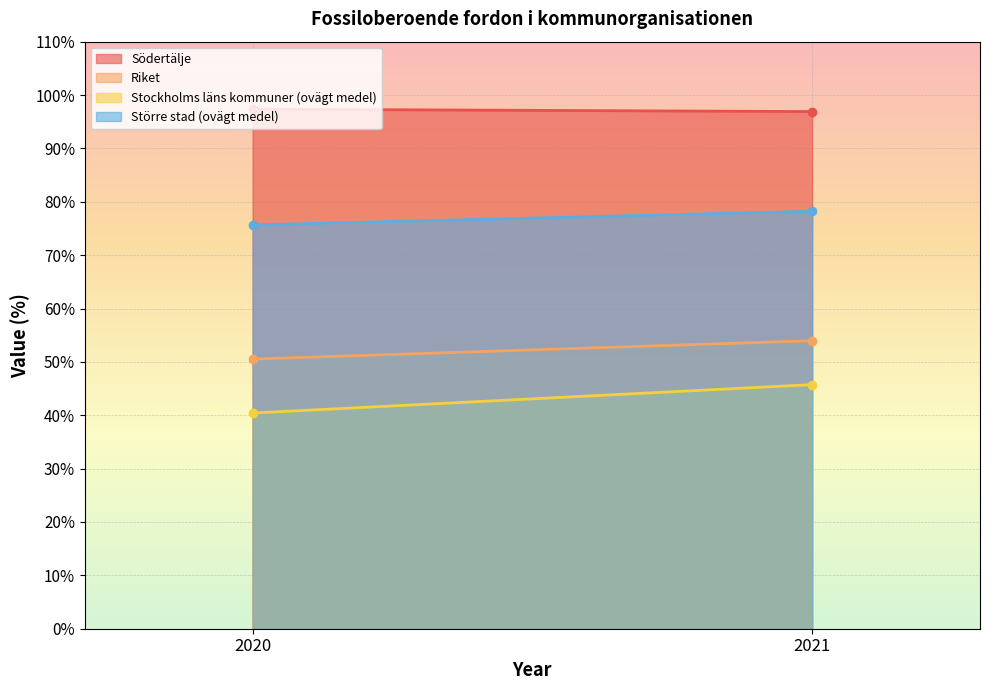

Rank the categories by Stockholms läns kommuner (ovägt medel) value from lowest to highest.

2020, 2021